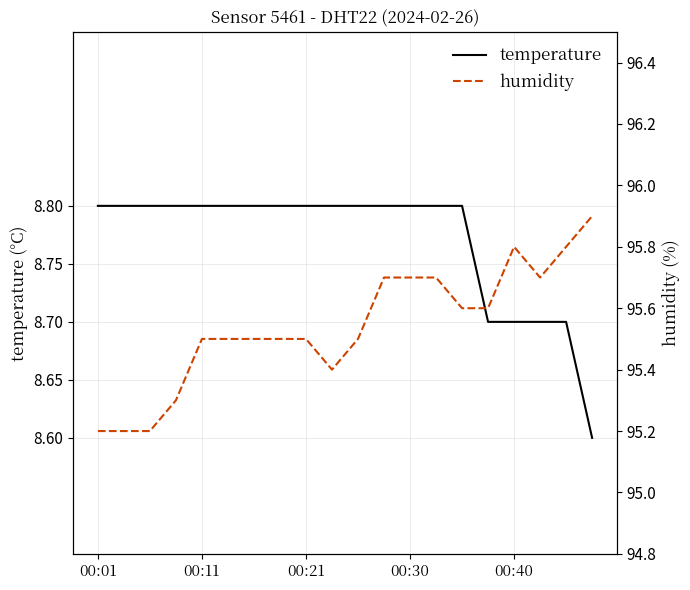

Reading left to right, what are all the values shown in this chart?

temperature: 8.8	8.8	8.8	8.8	8.8	8.8	8.8	8.8	8.8	8.8	8.8	8.8	8.8	8.8	8.8	8.7	8.7	8.7	8.7	8.6
humidity: 95.2	95.2	95.2	95.3	95.5	95.5	95.5	95.5	95.5	95.4	95.5	95.7	95.7	95.7	95.6	95.6	95.8	95.7	95.8	95.9